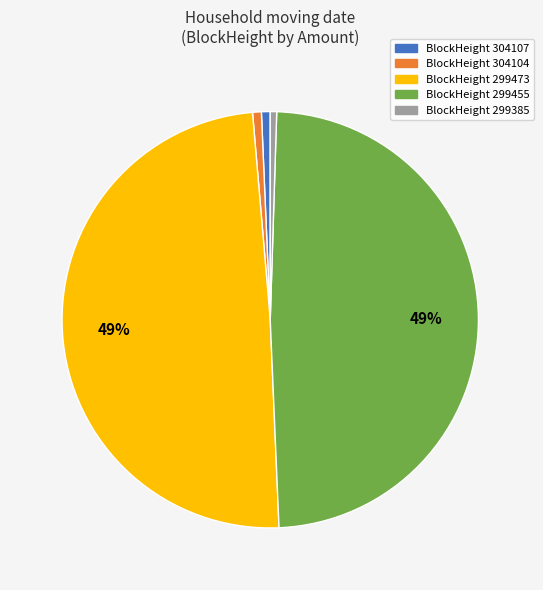

To the nearest percent, what is the difference between the largest and smallest slice percentages?

49%